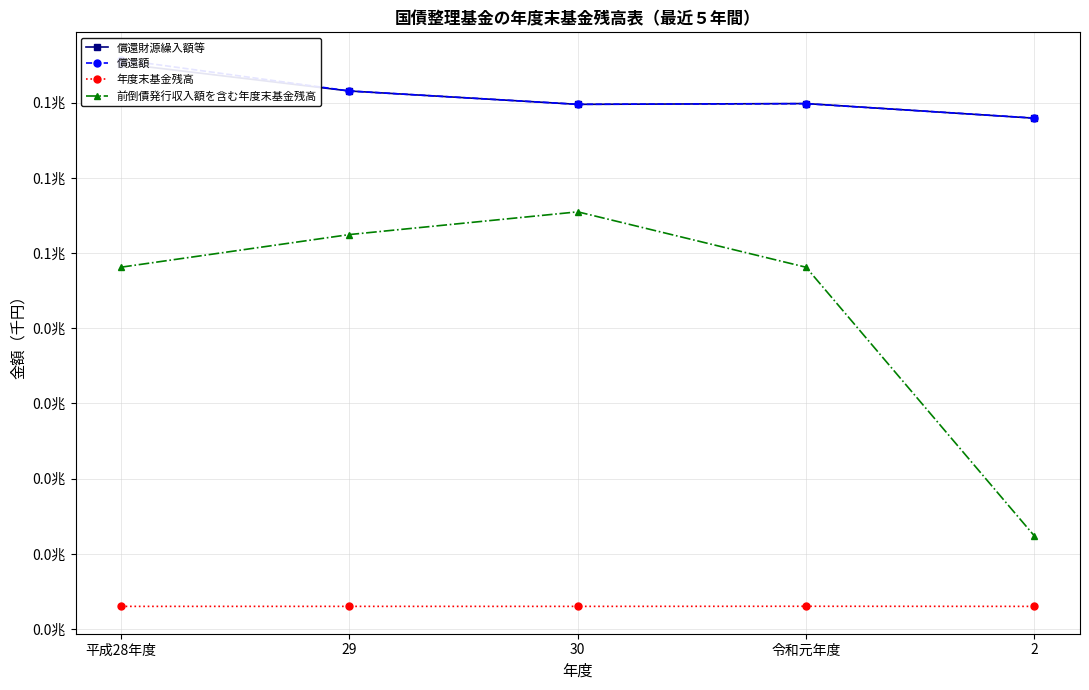

What position from the right is 2?

1